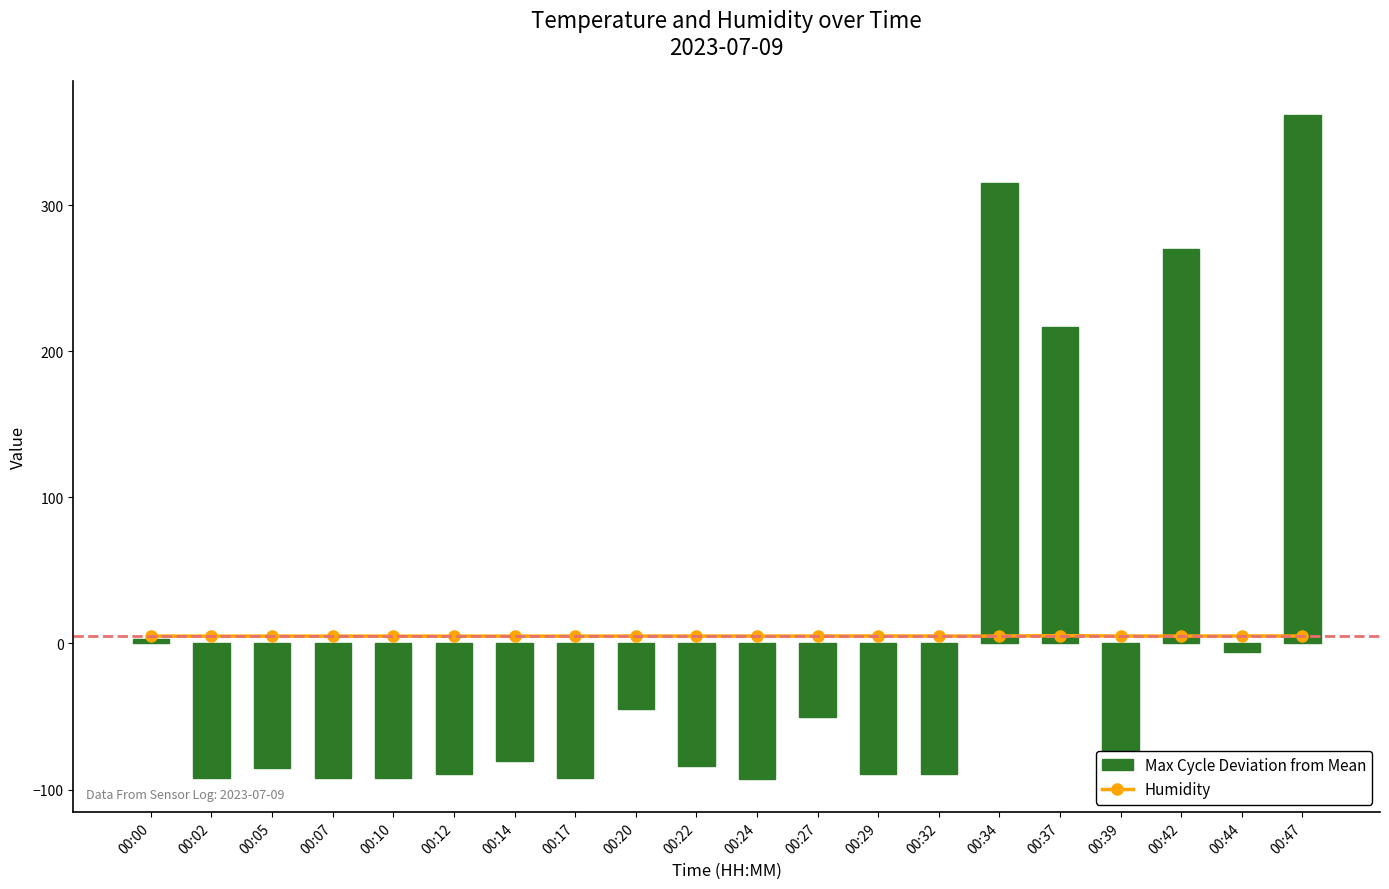

Are the bars horizontal?

No